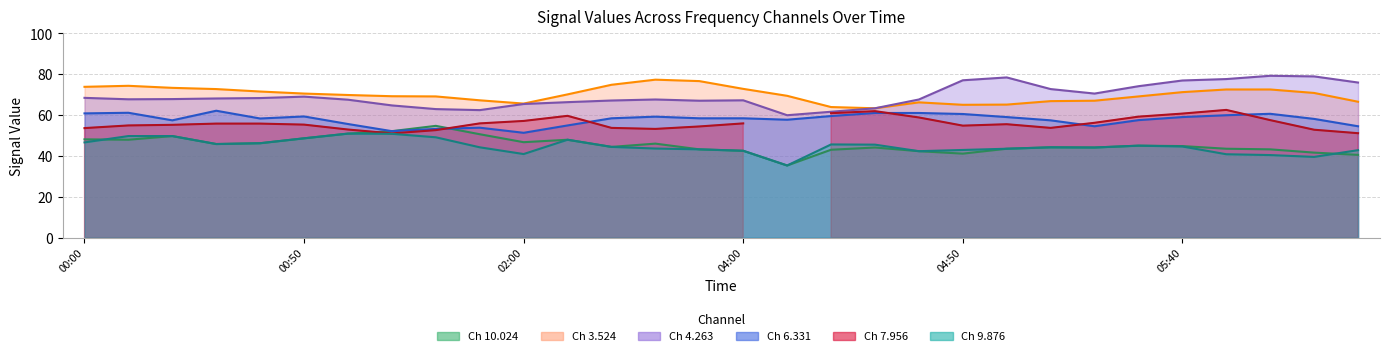

How many categories are shown in the chart?

30